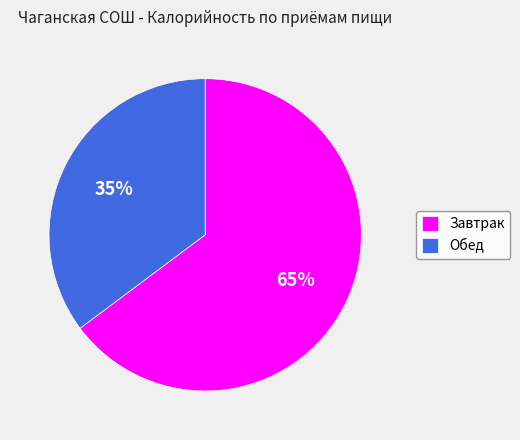

What is the smallest slice in the pie chart?

Обед